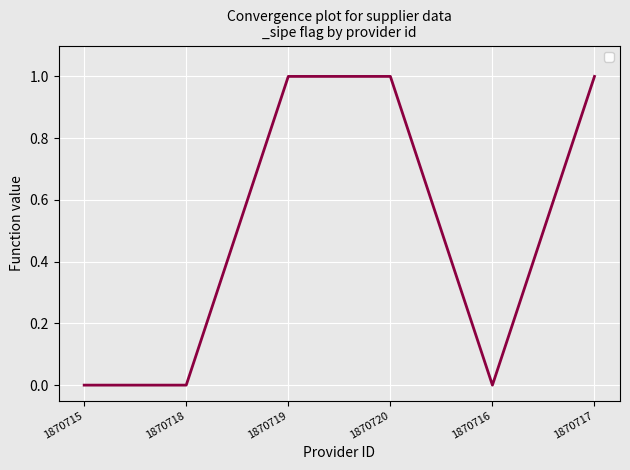

True or false: the data has more than 1 interior local peaks.

False